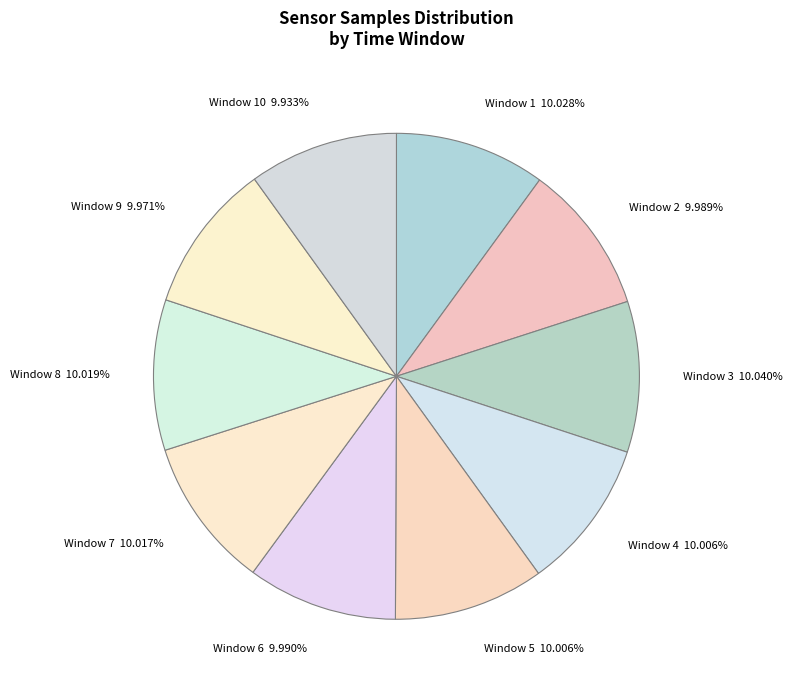

How many segments does this pie chart have?

10